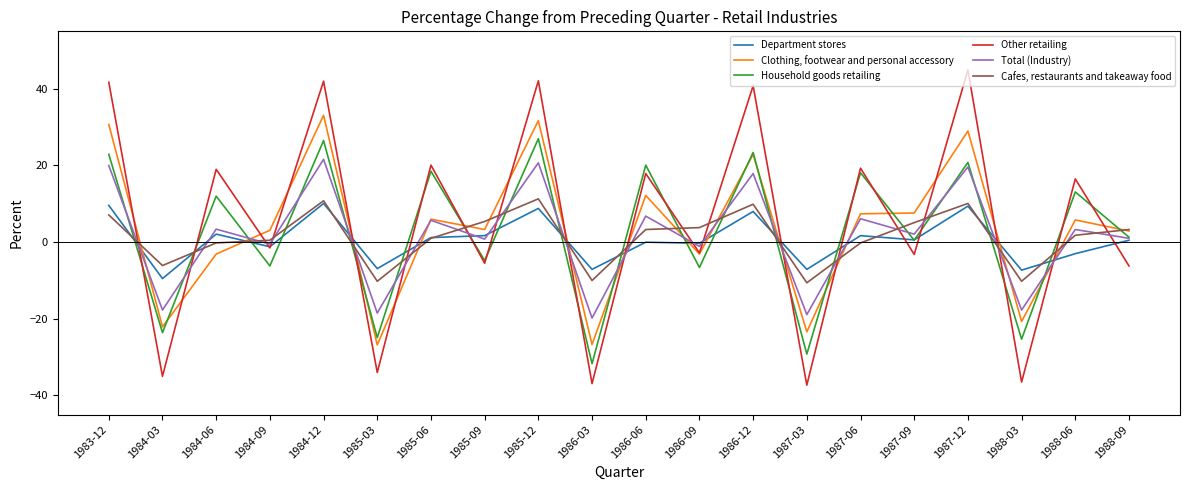

List the series in order of their peak value, lowest first.

Department stores, Cafes, restaurants and takeaway food, Total (Industry), Household goods retailing, Clothing, footwear and personal accessory, Other retailing